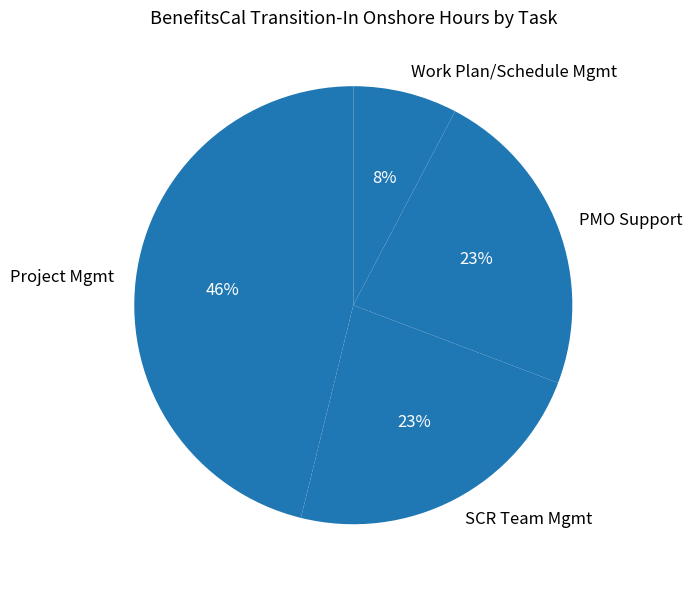

Is there any slice that represents more than half of the pie?

No